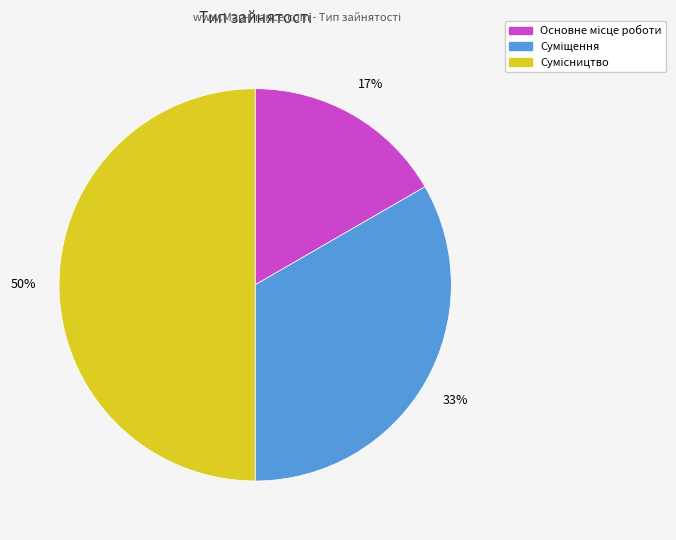

To the nearest percent, what is the difference between the largest and smallest slice percentages?

33%